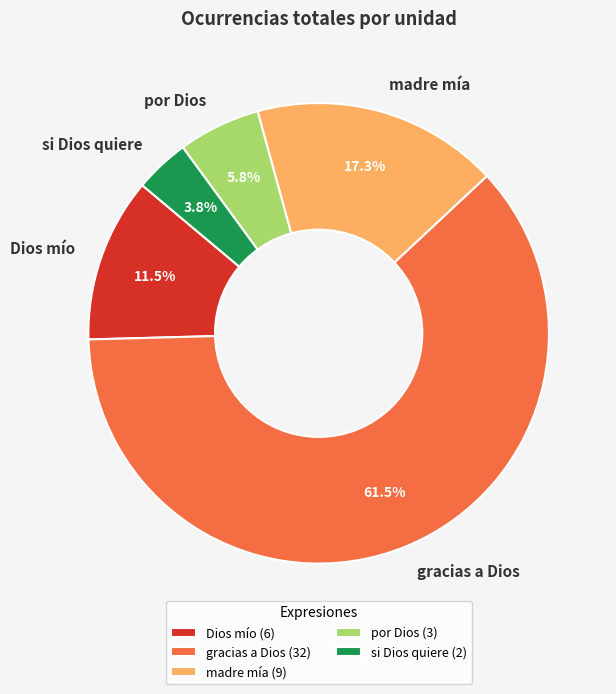

True or false: si Dios quiere accounts for 4% of the total.

True